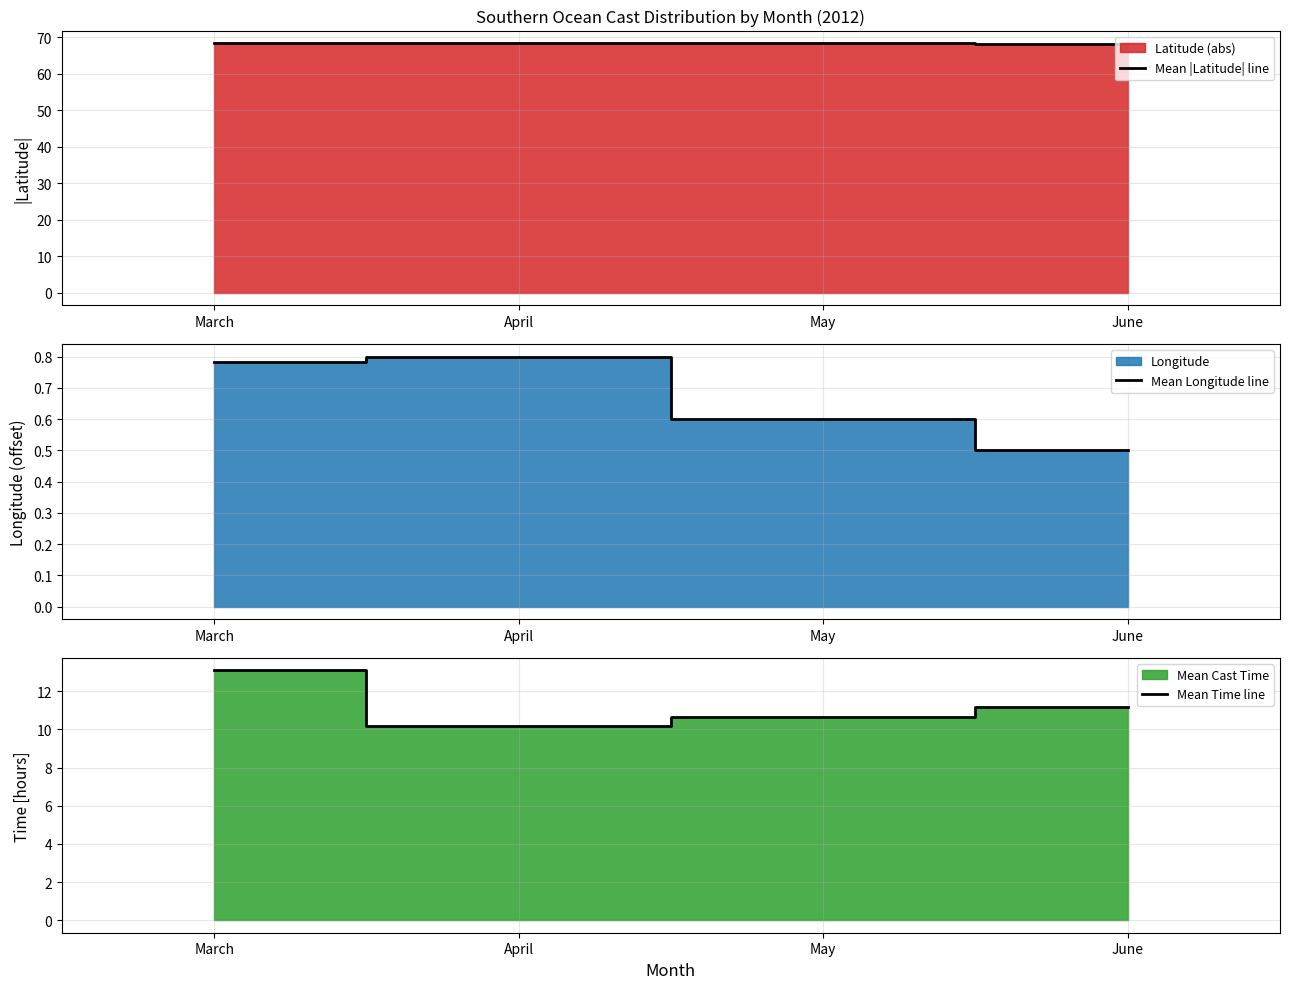

Reading right to left, extract all data points from this chart.

Mean |Latitude| line: June=68.2	May=68.3	April=68.4	March=68.4
Mean Longitude line: June=0.5	May=0.6	April=0.8	March=0.8
Mean Time line: June=11.2	May=10.7	April=10.2	March=13.1